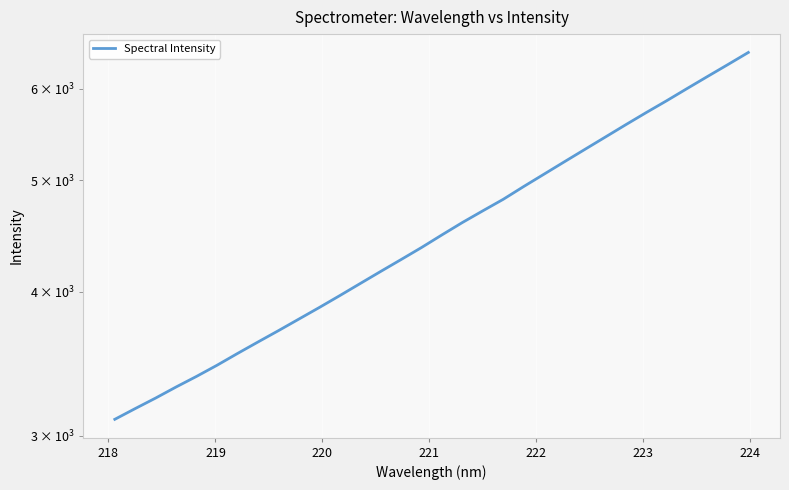

What is the greatest value displayed?

6453.4